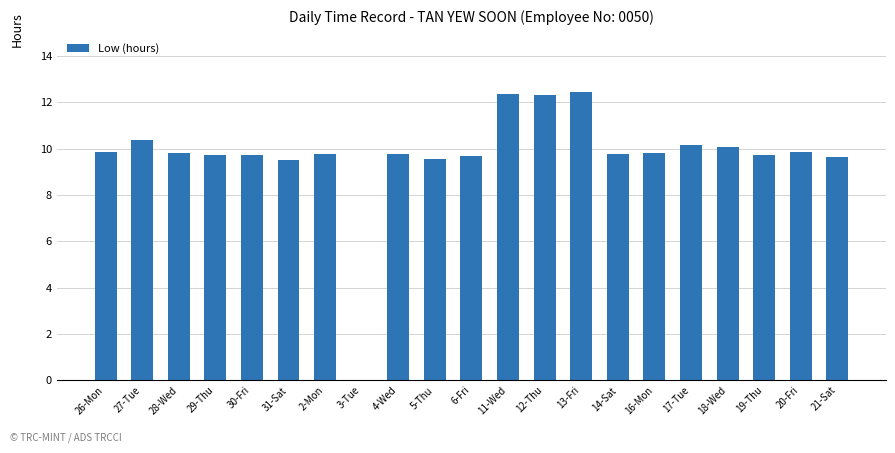

How many distinct data groups are displayed?

1